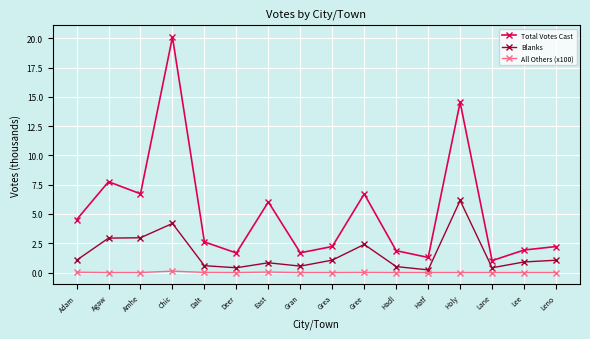

How many lines are shown in the chart?

3